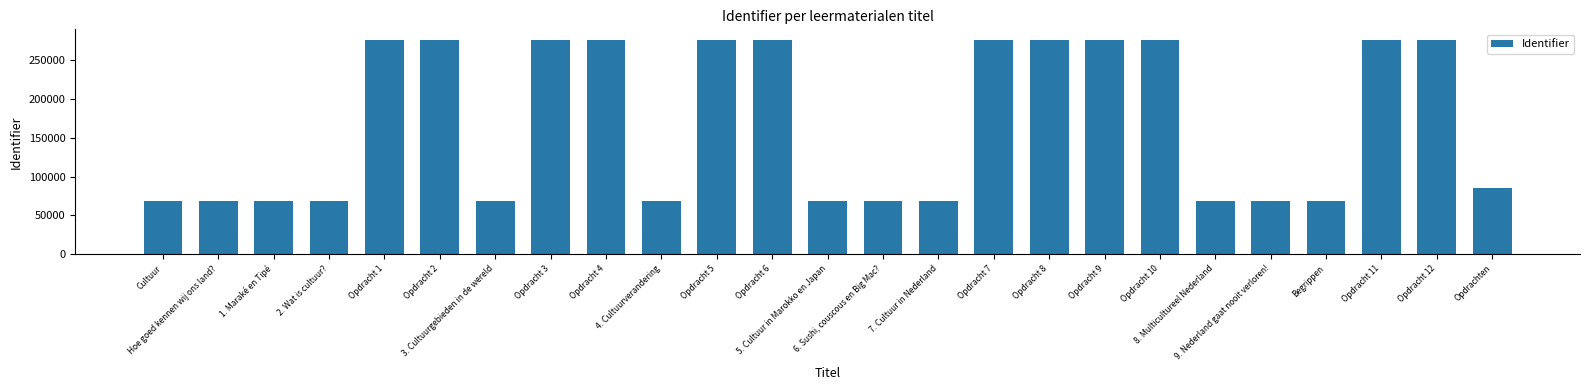

Are the bars grouped side by side (vs. stacked)?

No